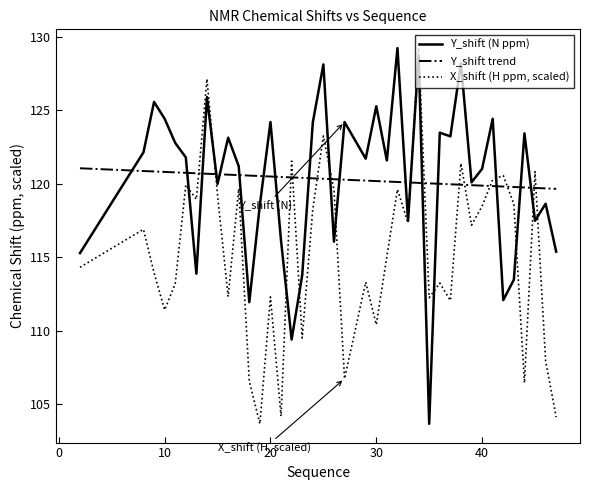

What is the value of the X_shift (H) point at the 23rd from the left?

110.4